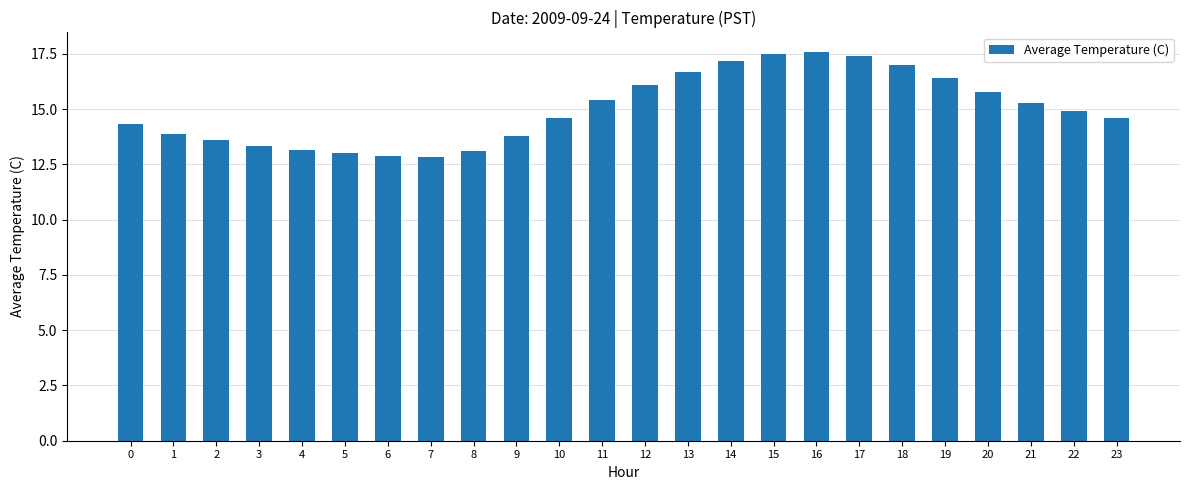

What is the difference between the maximum and second lowest values?

4.7